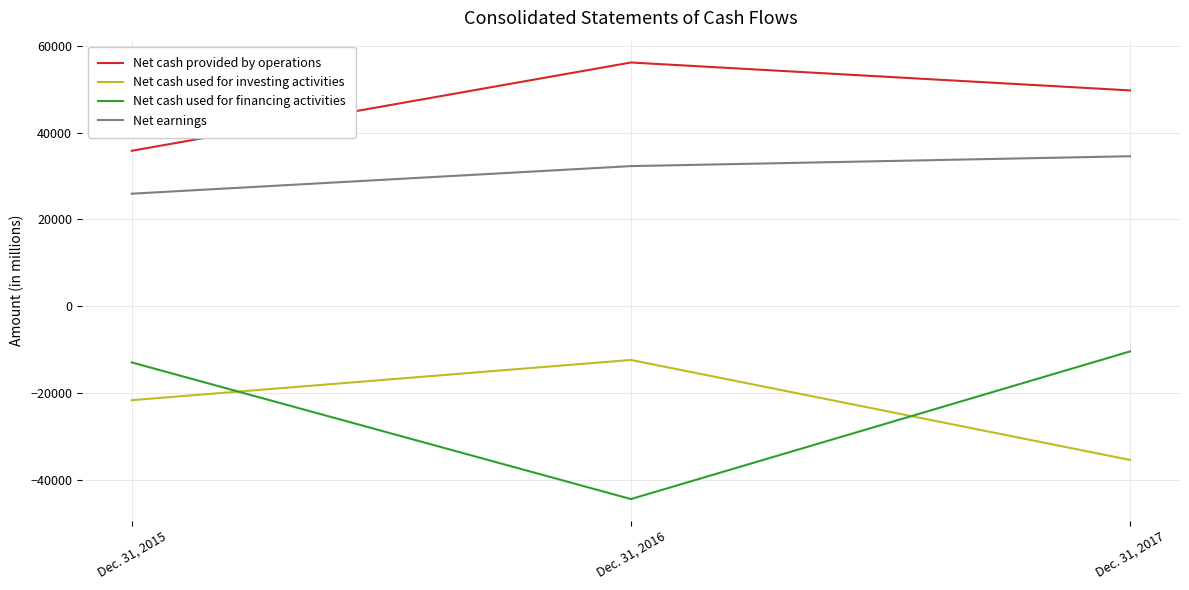

What is the smallest value displayed?

-44471